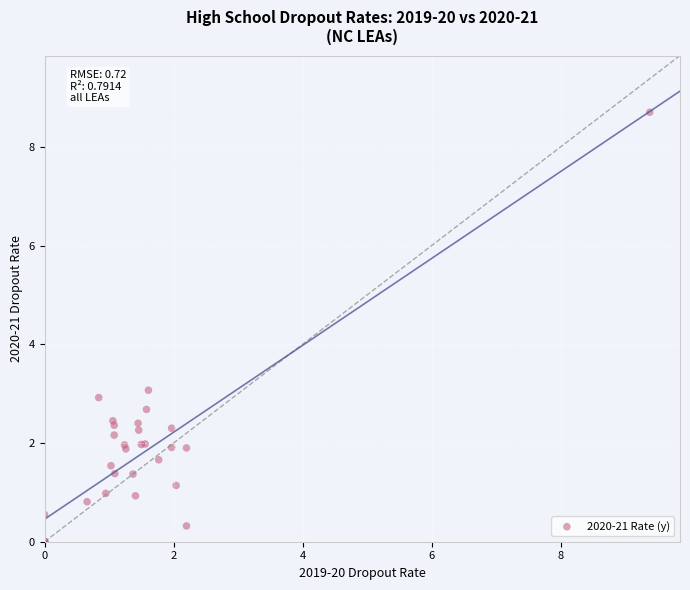

What Y value in the scatter plot is closest to 4?

3.1